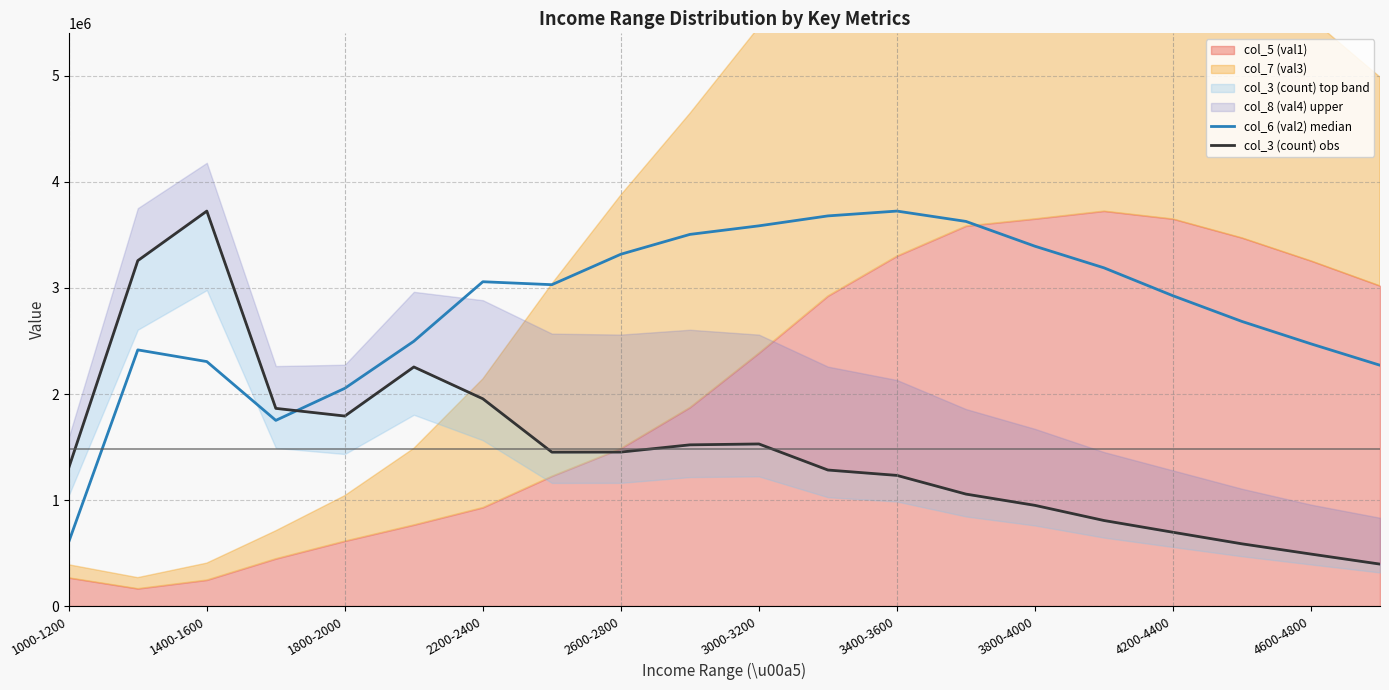

What is the difference between the highest and lowest values at 4600-4800?

1984795.0